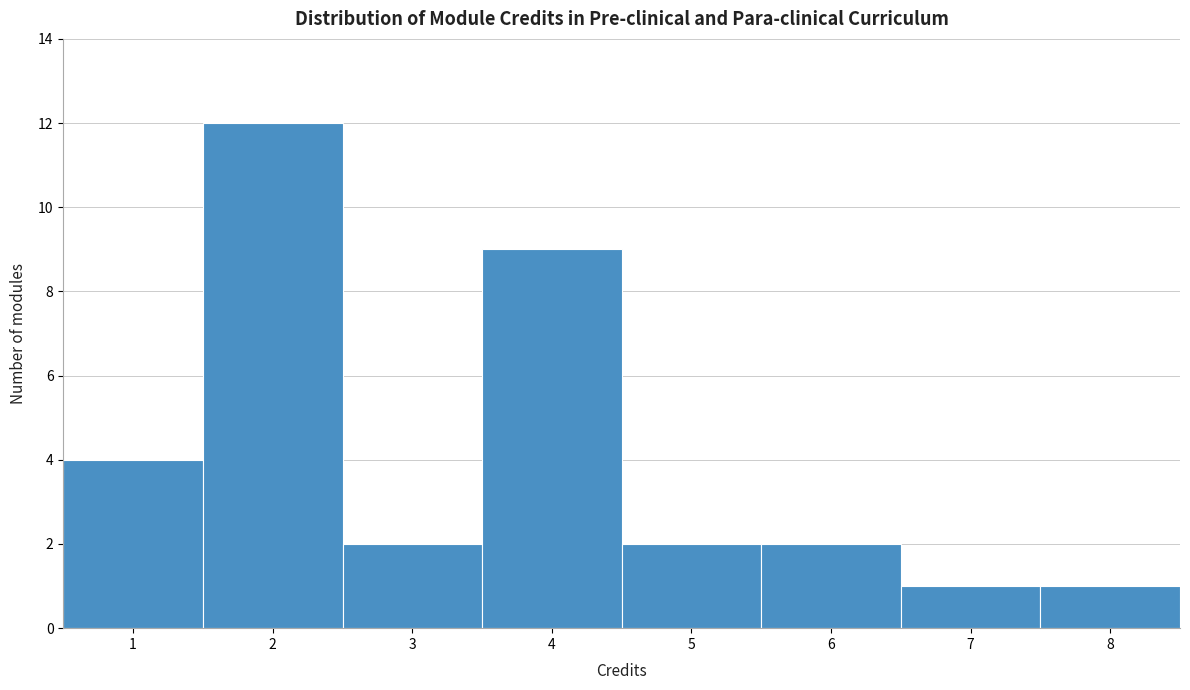

Reading left to right, list every bar in this chart as the range it spans on the x-axis followed by its height. The values are not printed on the chart, so give them approximately, as read against the axis.

0.5 to 1.5: 4
1.5 to 2.5: 12
2.5 to 3.5: 2
3.5 to 4.5: 9
4.5 to 5.5: 2
5.5 to 6.5: 2
6.5 to 7.5: 1
7.5 to 8.5: 1